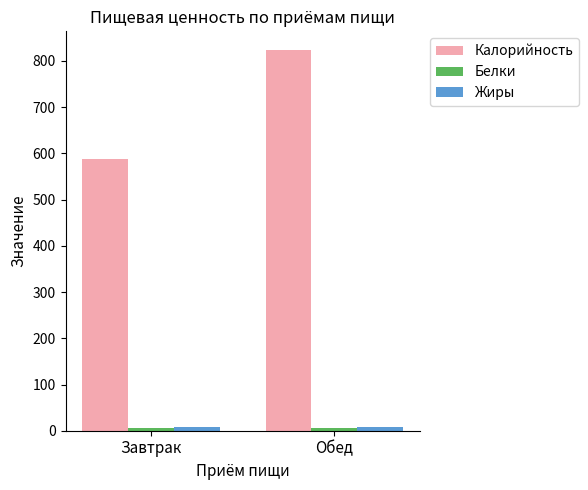

Where is Калорийность nearest to the value 705?

Завтрак